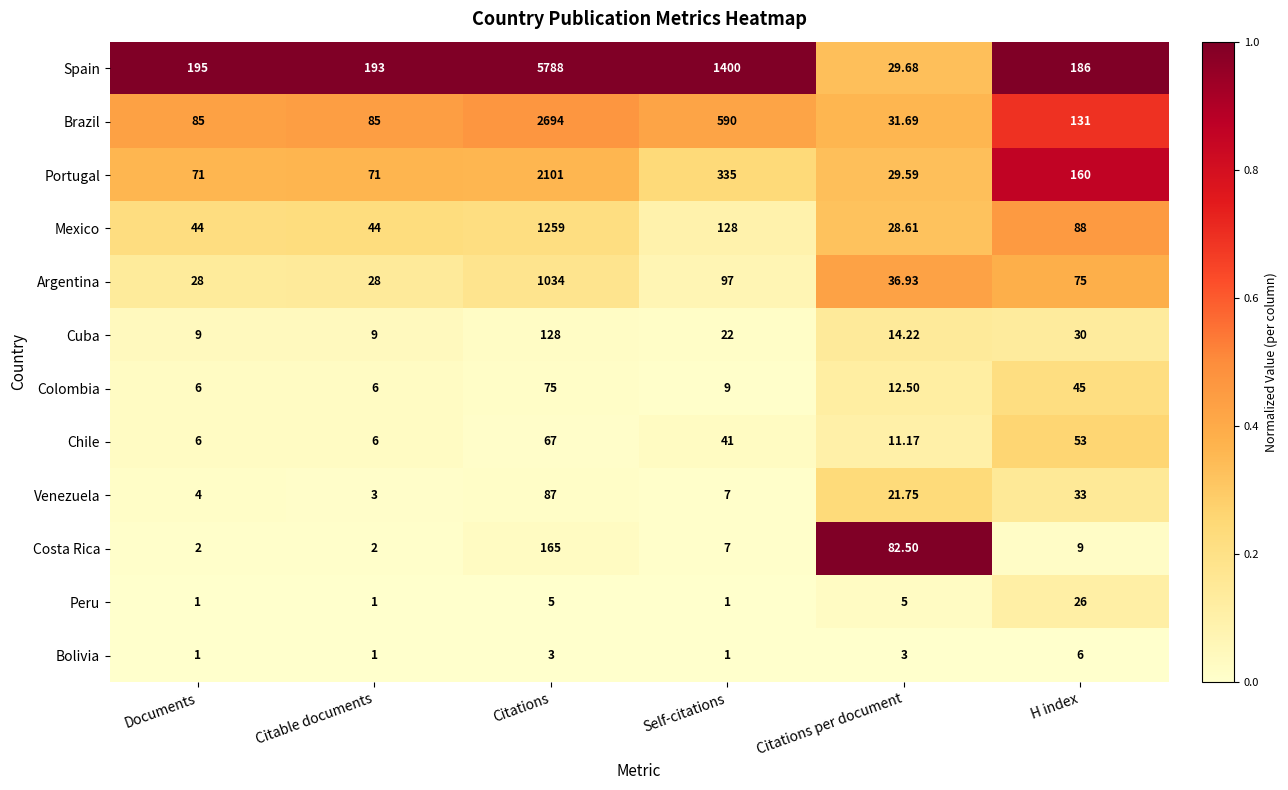

Count the number of categories in the chart.

6